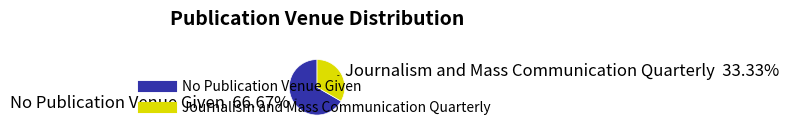

What percentage is NOT represented by Journalism and Mass Communication Quarterly?

66.7%